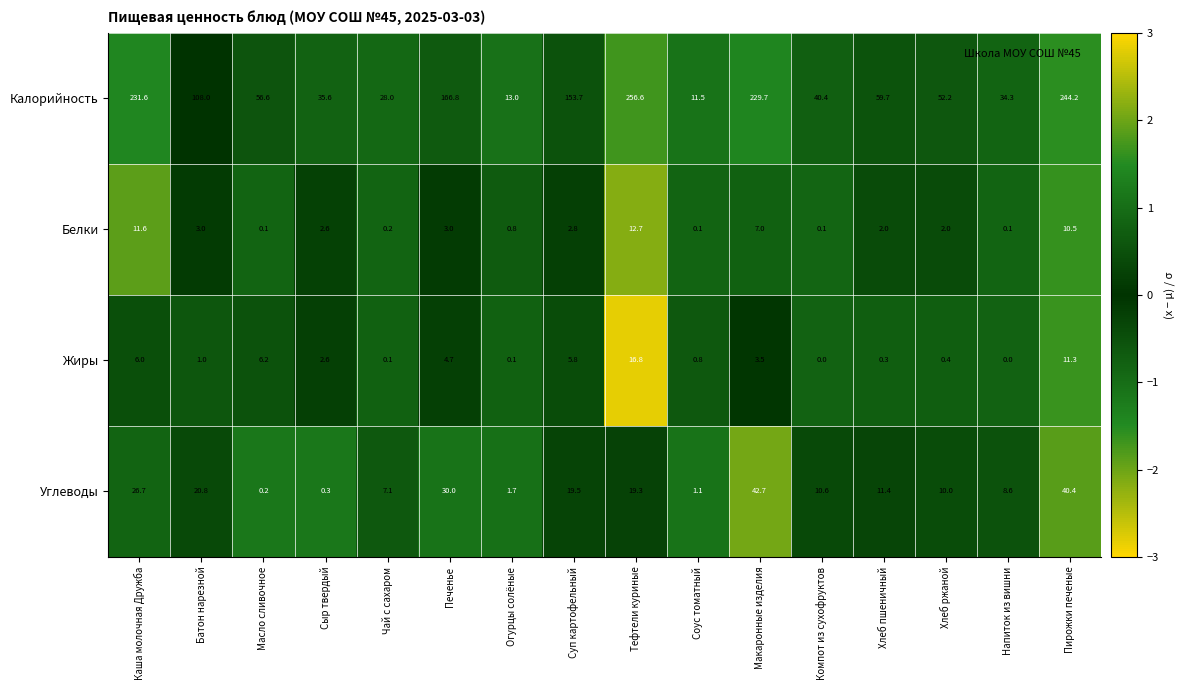

Count the number of categories in the chart.

16